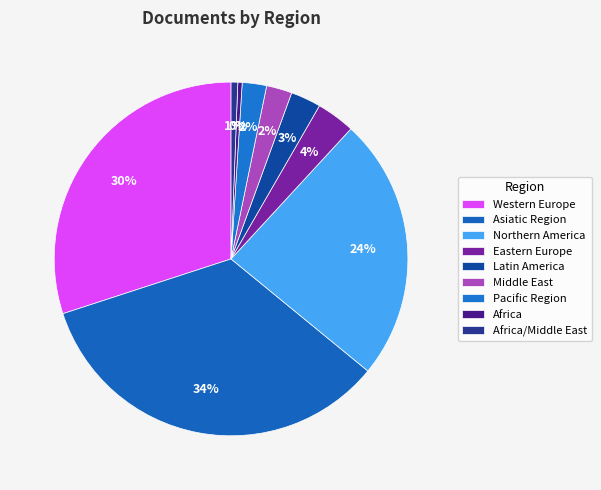

To the nearest percent, what is the combined percentage of Middle East and Pacific Region?

5%